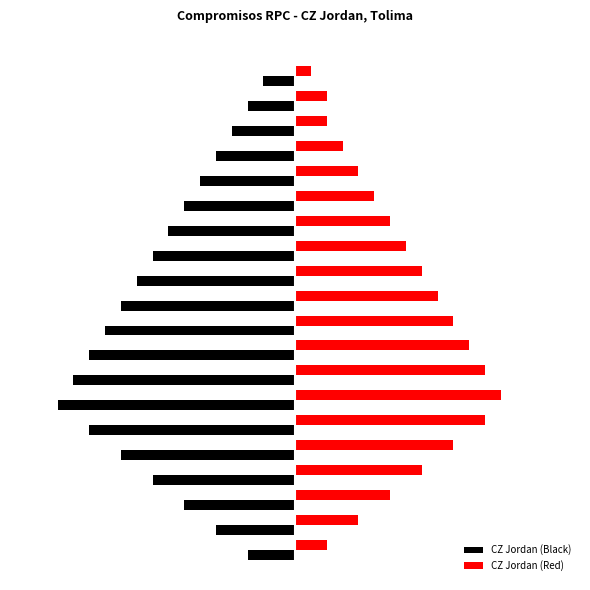

What are all the series names shown in the legend?

CZ Jordan (Black), CZ Jordan (Red)